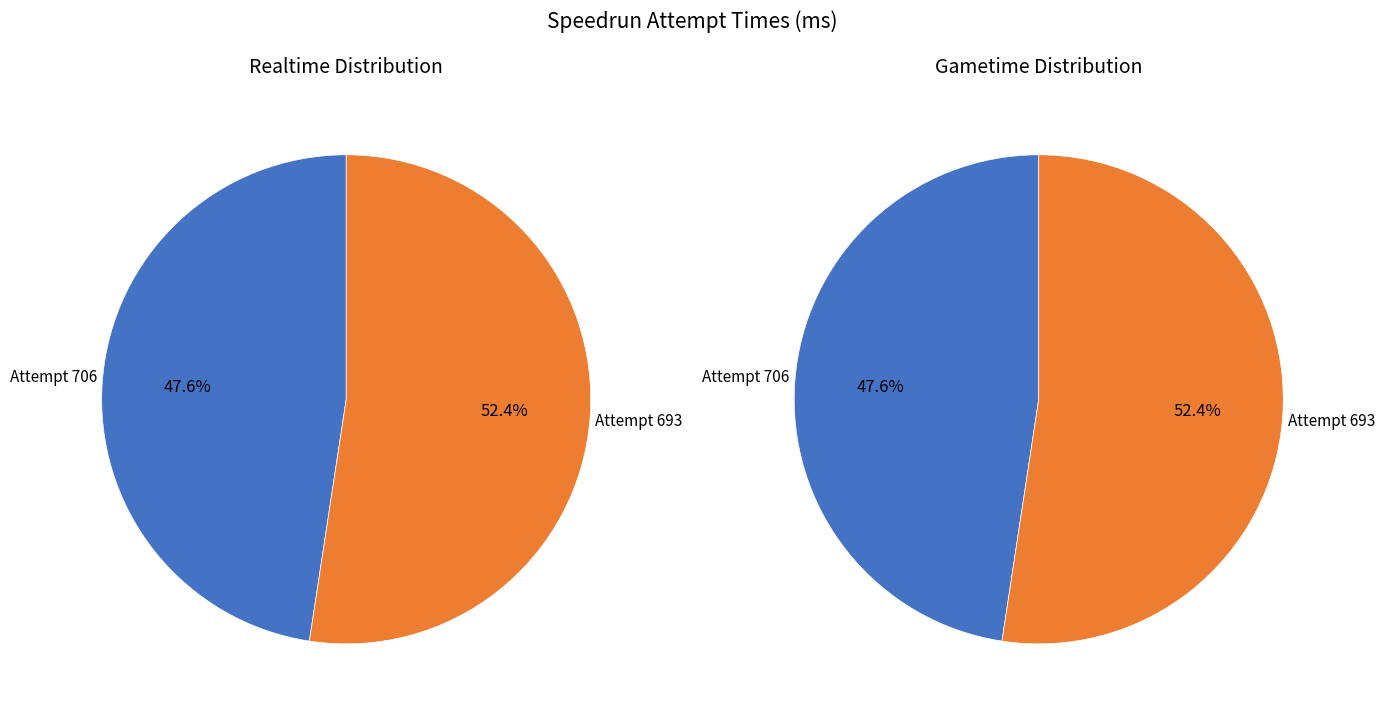

Rank the categories by value from highest to lowest.

Realtime #693, Gametime #693, Realtime #706, Gametime #706